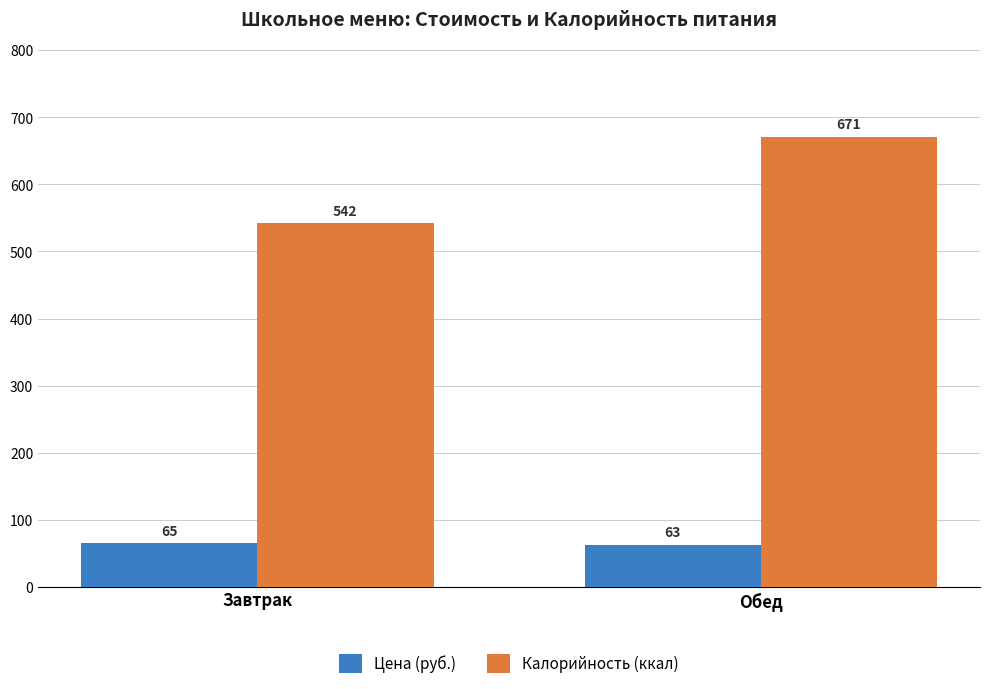

Rank the series at Обед from lowest to highest value.

Цена (руб.), Калорийность (ккал)